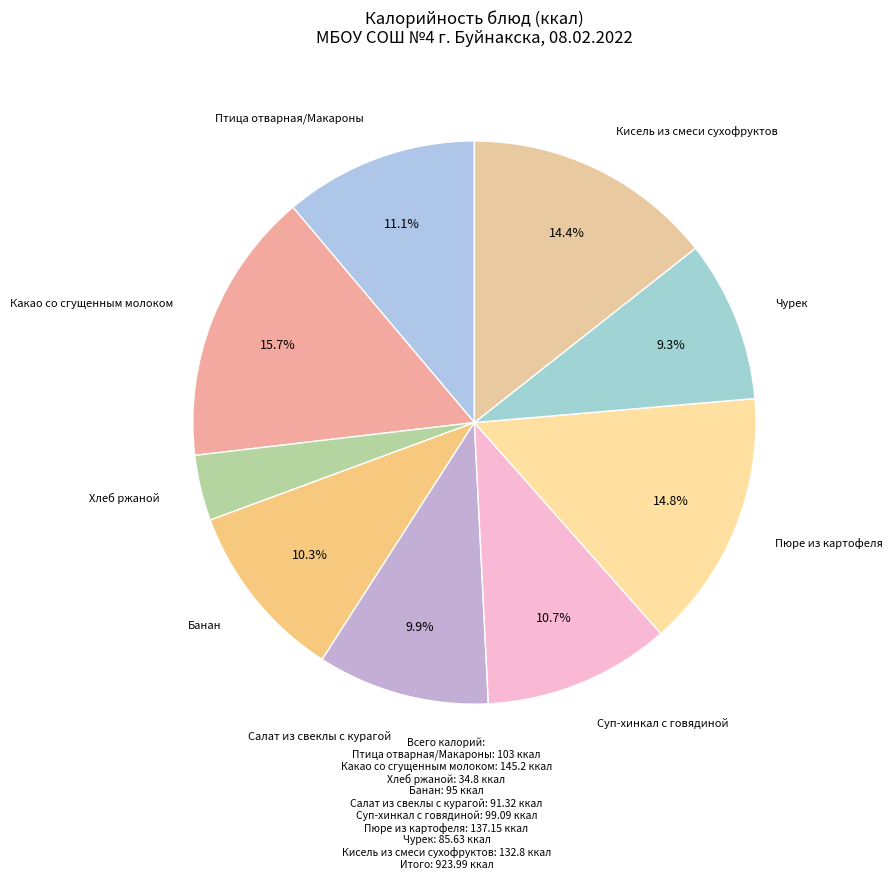

How many segments does this pie chart have?

9